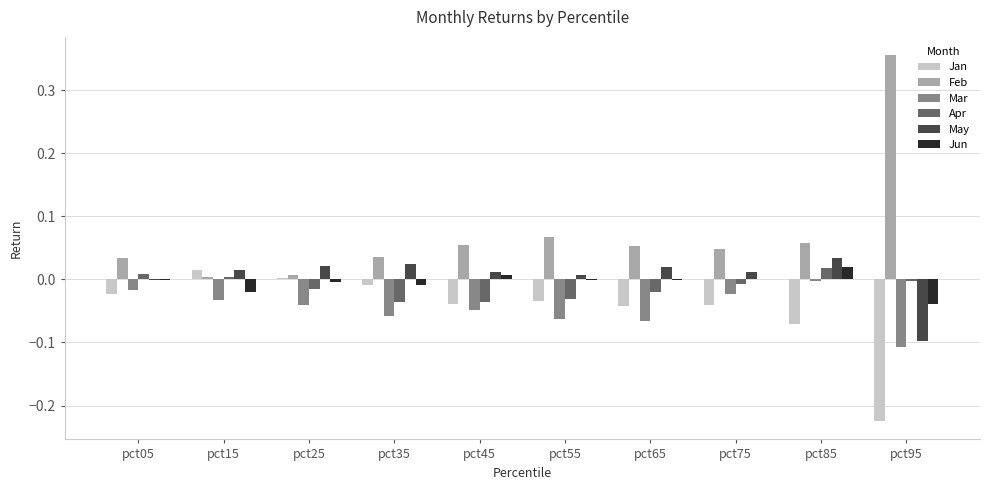

Is the value of Feb at pct95 greater than the value of Jun at pct55?

Yes